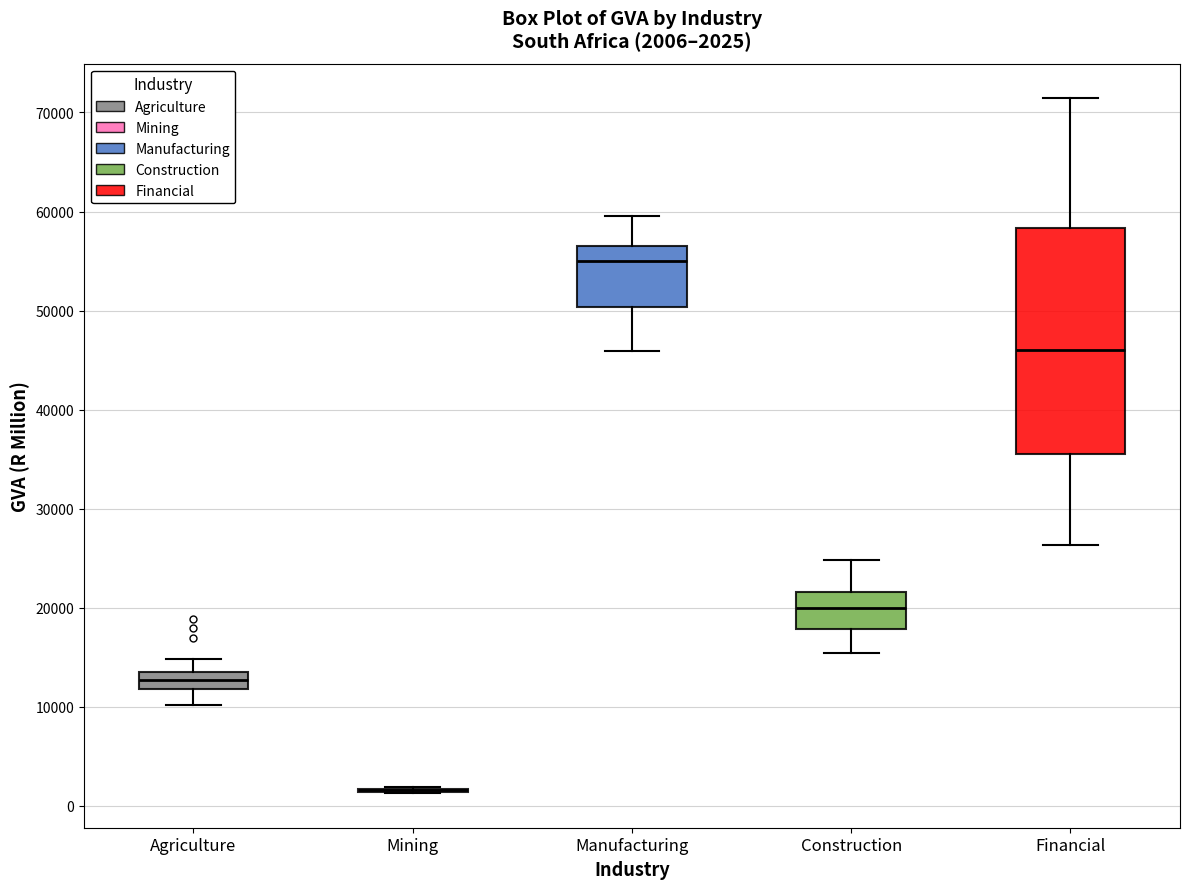

Which box is the tallest, from its lower edge to its upper edge?

Financial